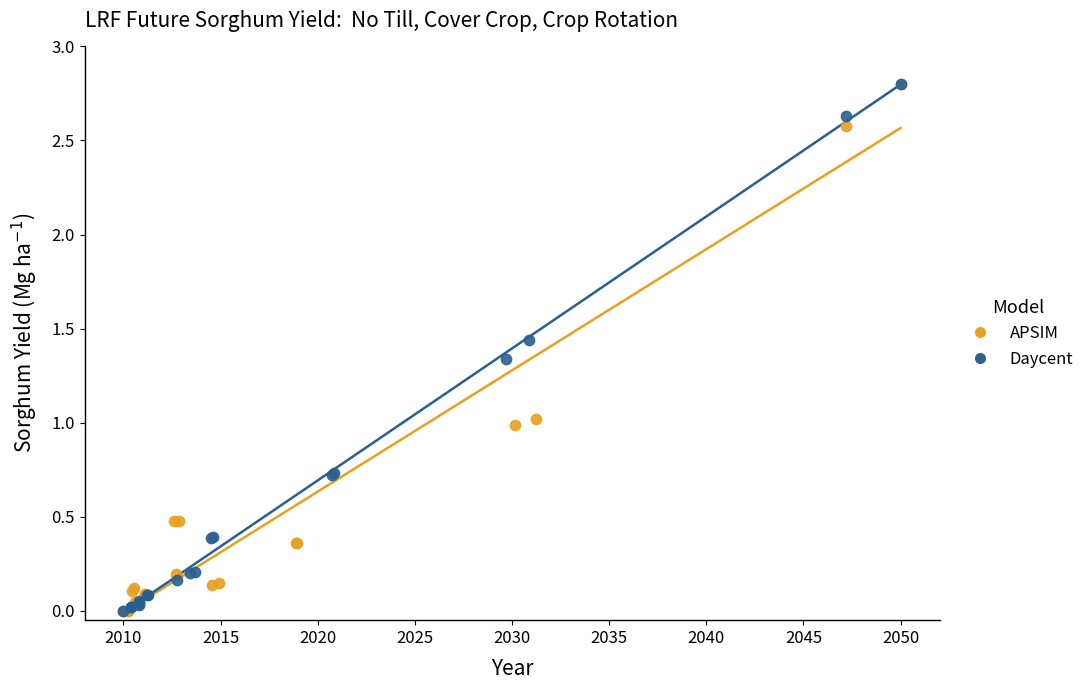

What are all the series names shown in the legend?

APSIM, Daycent